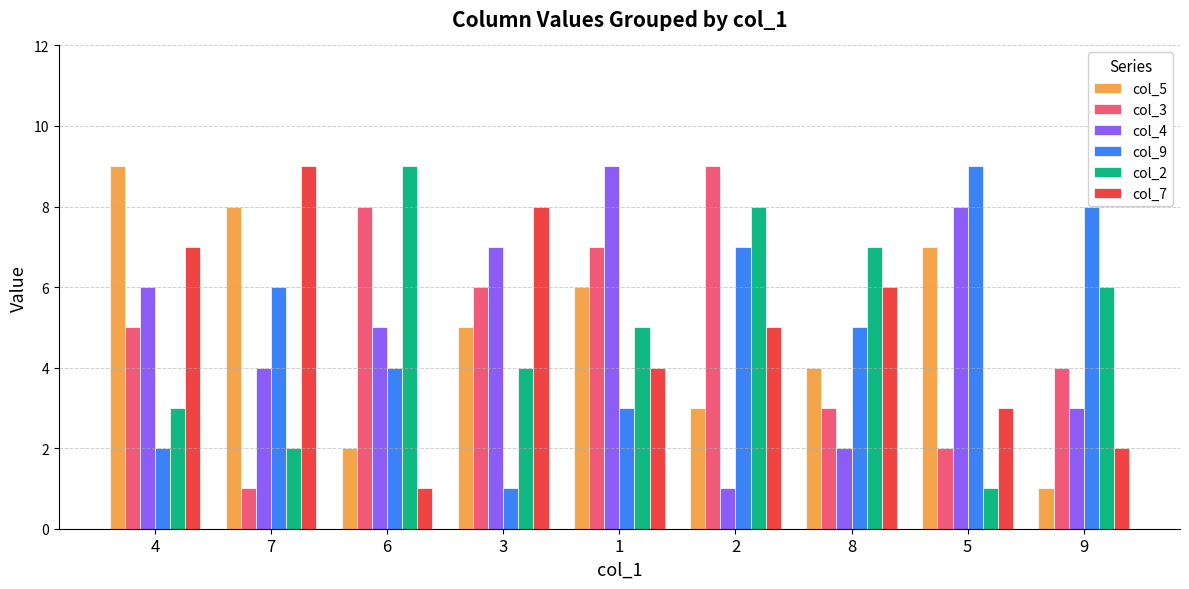

What position from the right is 8?

3